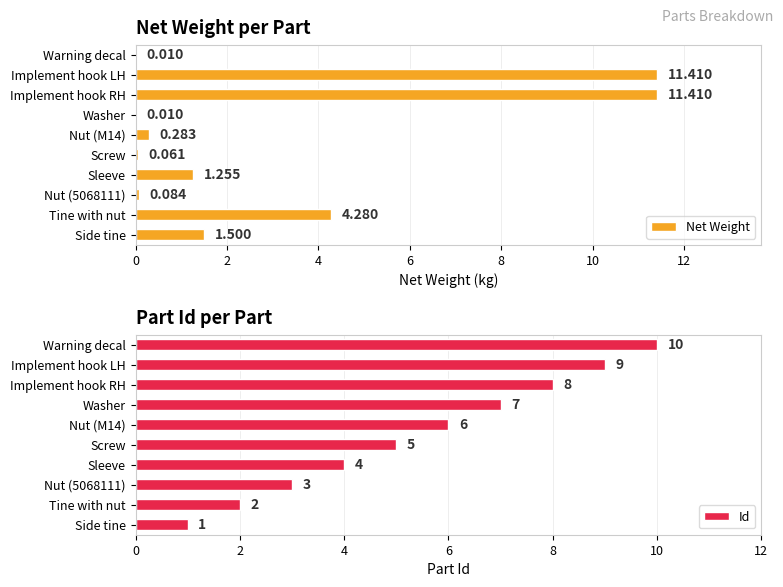

At which label is Net Weight closest to 5?

Tine with nut